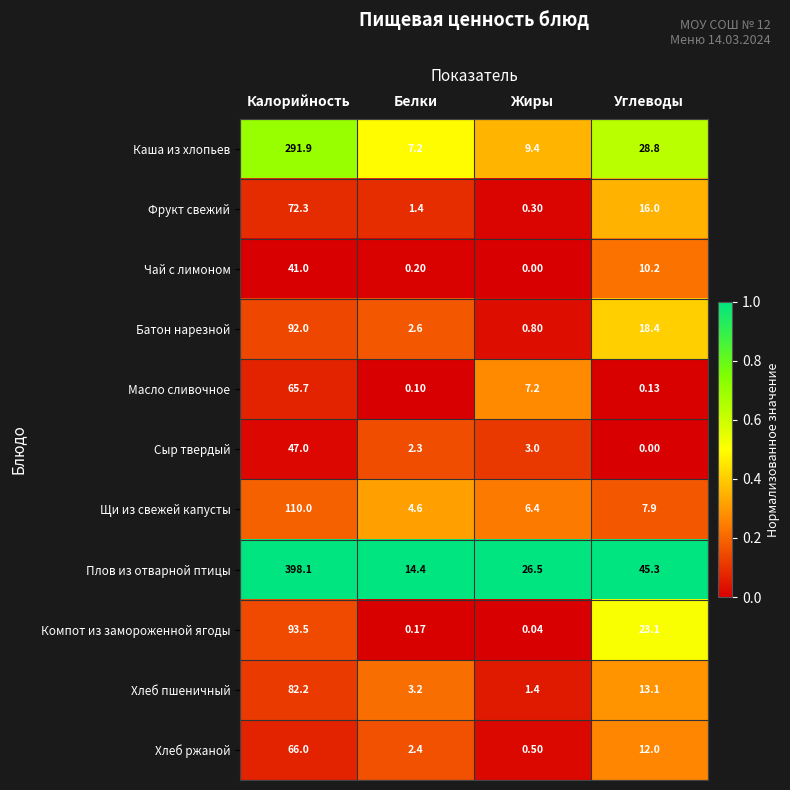

How many distinct data groups are displayed?

11